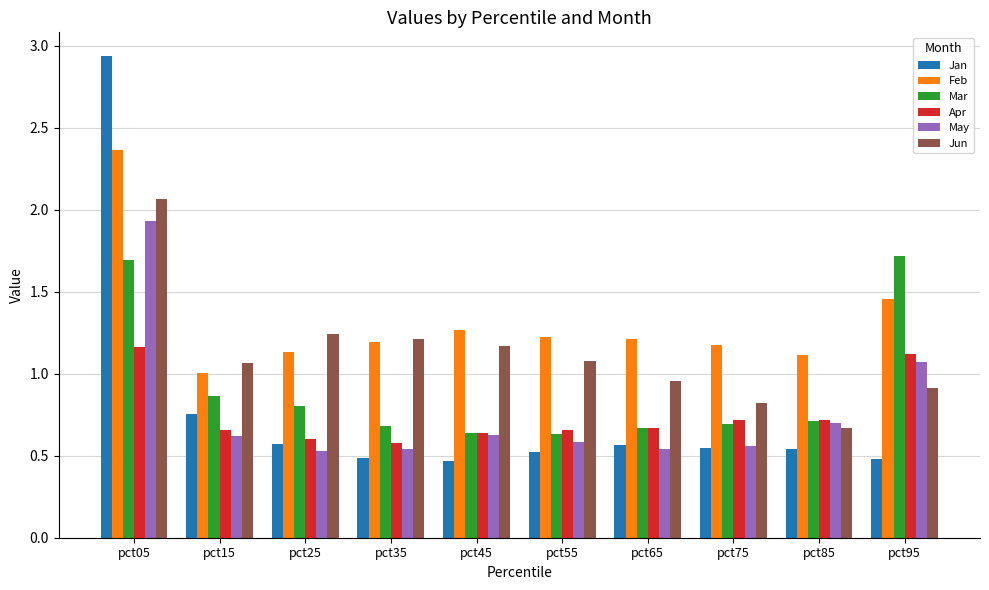

Which series has the largest range (max minus min)?

Jan